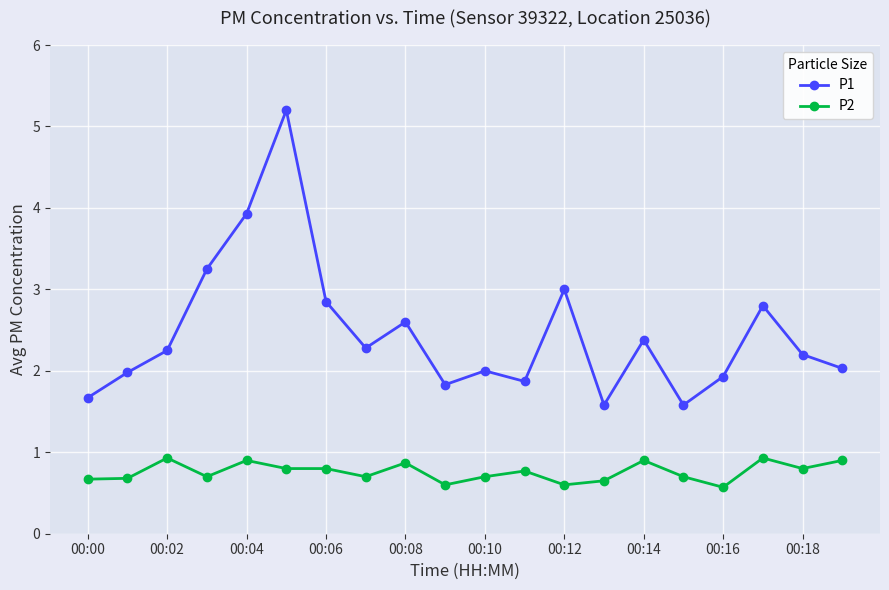

True or false: P1 and P2 cross at least once.

False